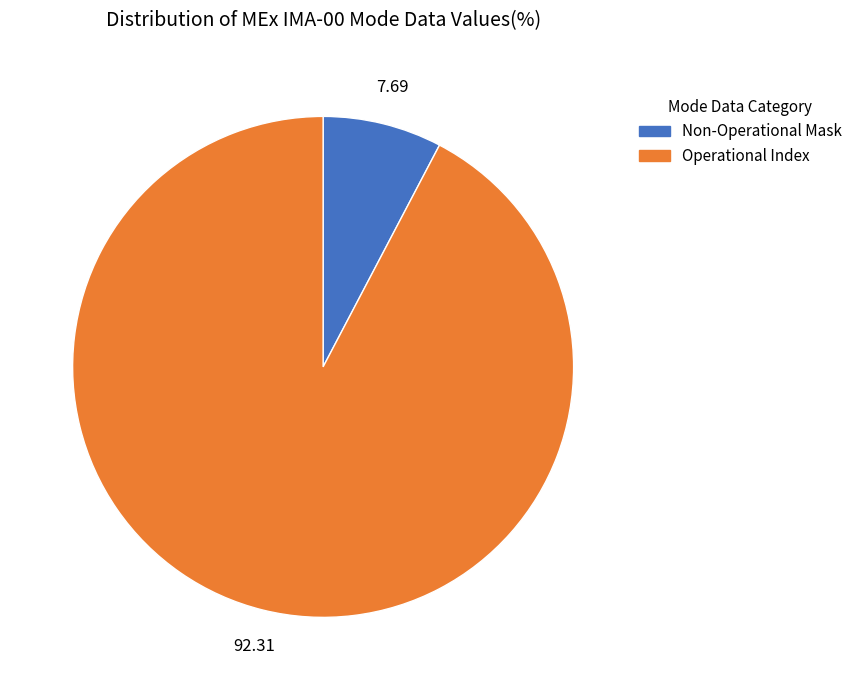

Rank the categories by value from highest to lowest.

Operational Index, Non-Operational Mask